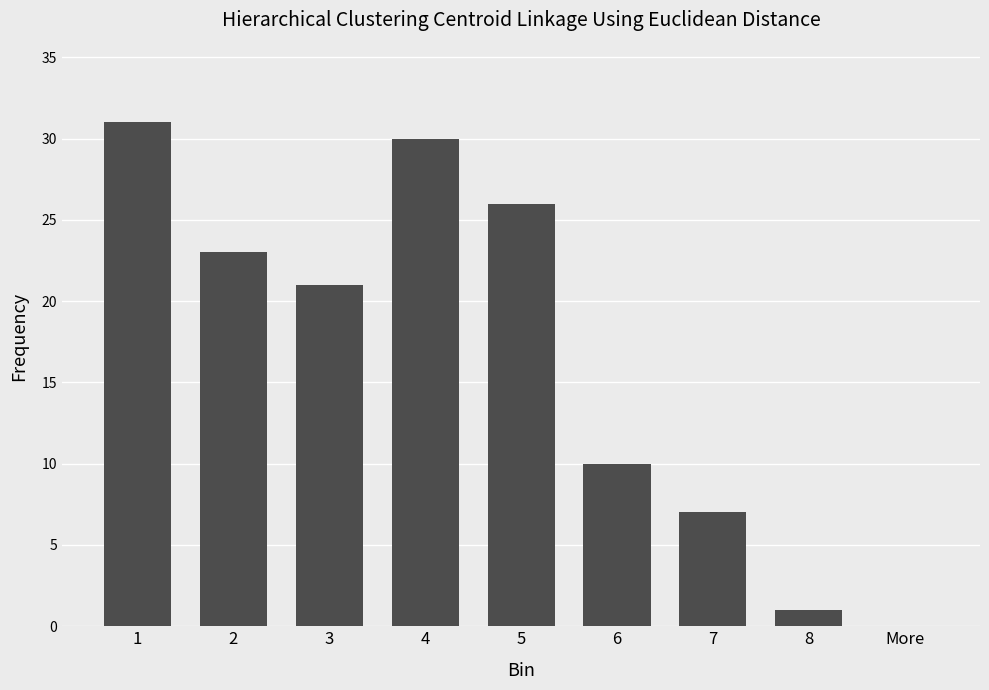

What is the maximum value shown in the chart?

31